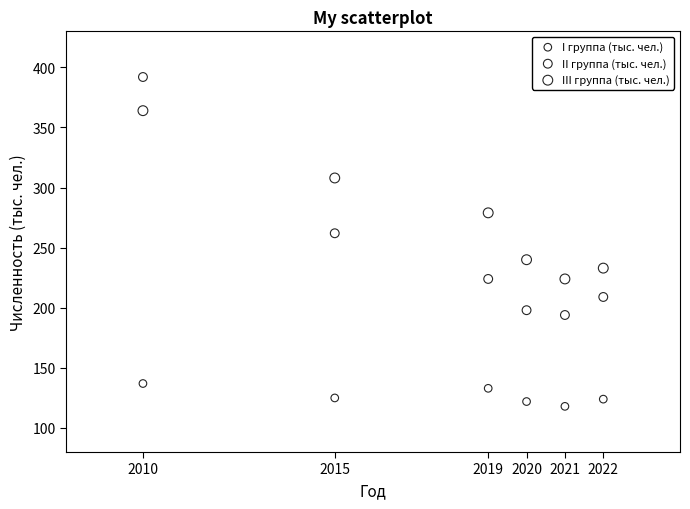

Across all data points, what is the range of X values (max minus min)?

12